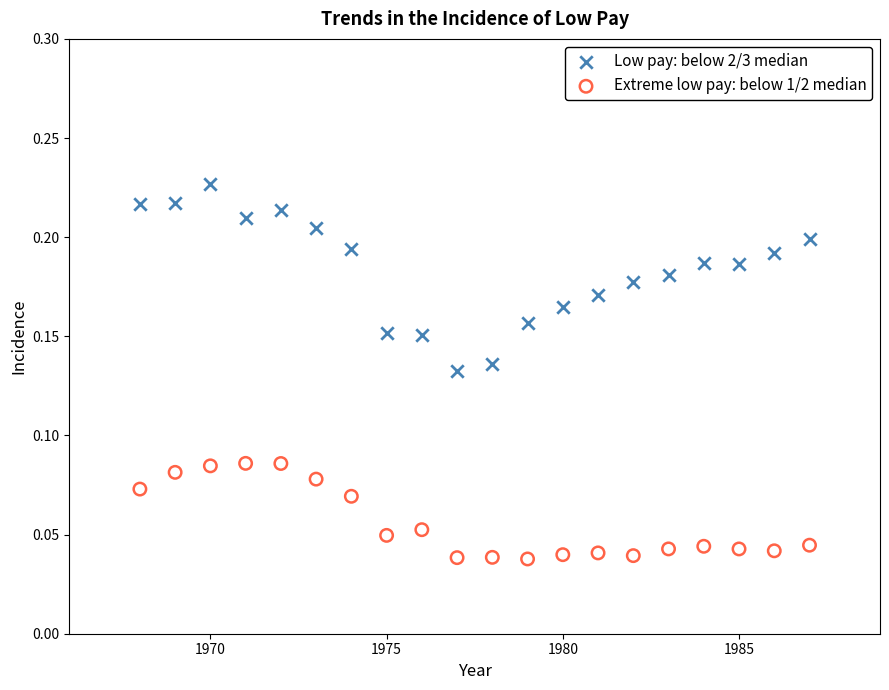

Which series contains the lowest Y value?

Extreme low pay: below 1/2 median